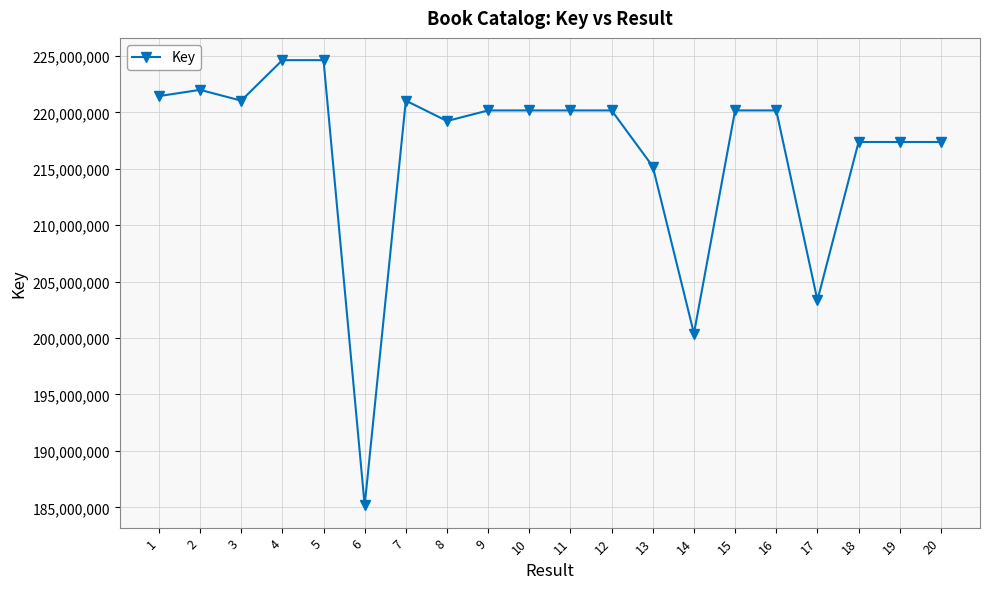

How many lines are shown in the chart?

1